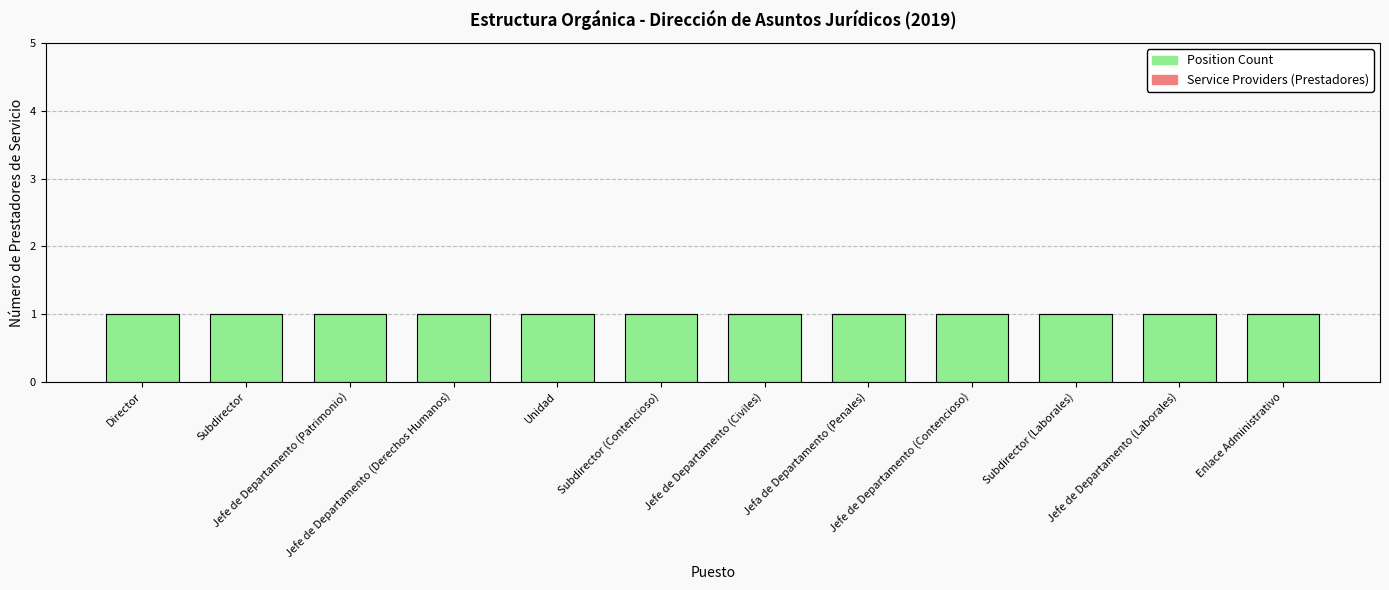

Reading right to left, extract all data points from this chart.

Position Count: 1	1	1	1	1	1	1	1	1	1	1	1
Service Providers (0): 0	0	0	0	0	0	0	0	0	0	0	0